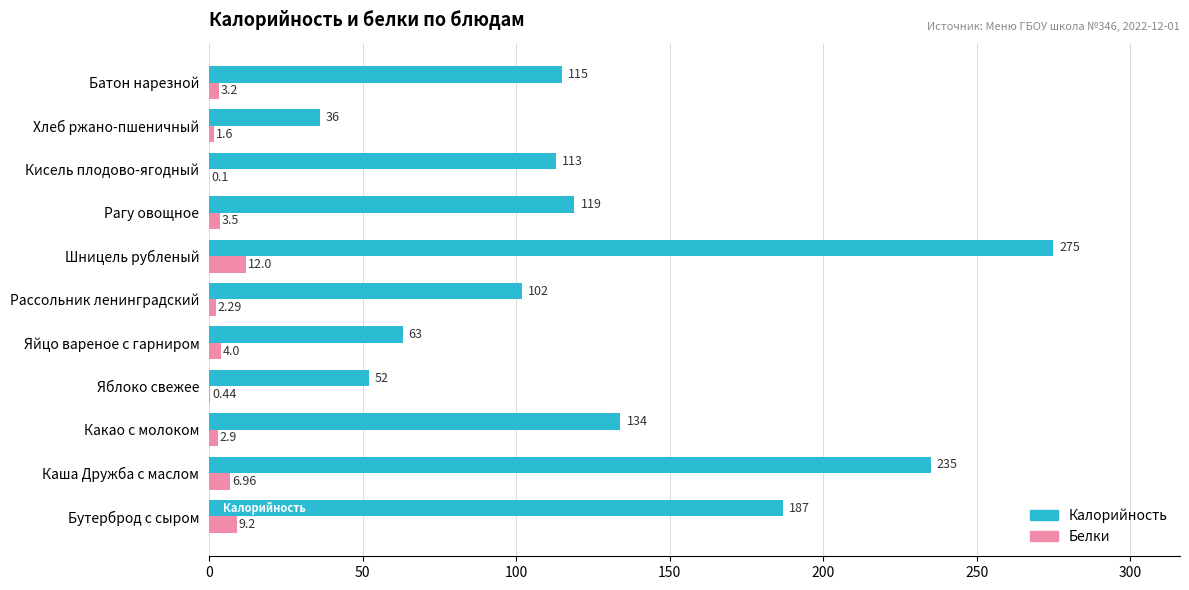

At which label is Белки closest to 6?

Каша Дружба с маслом